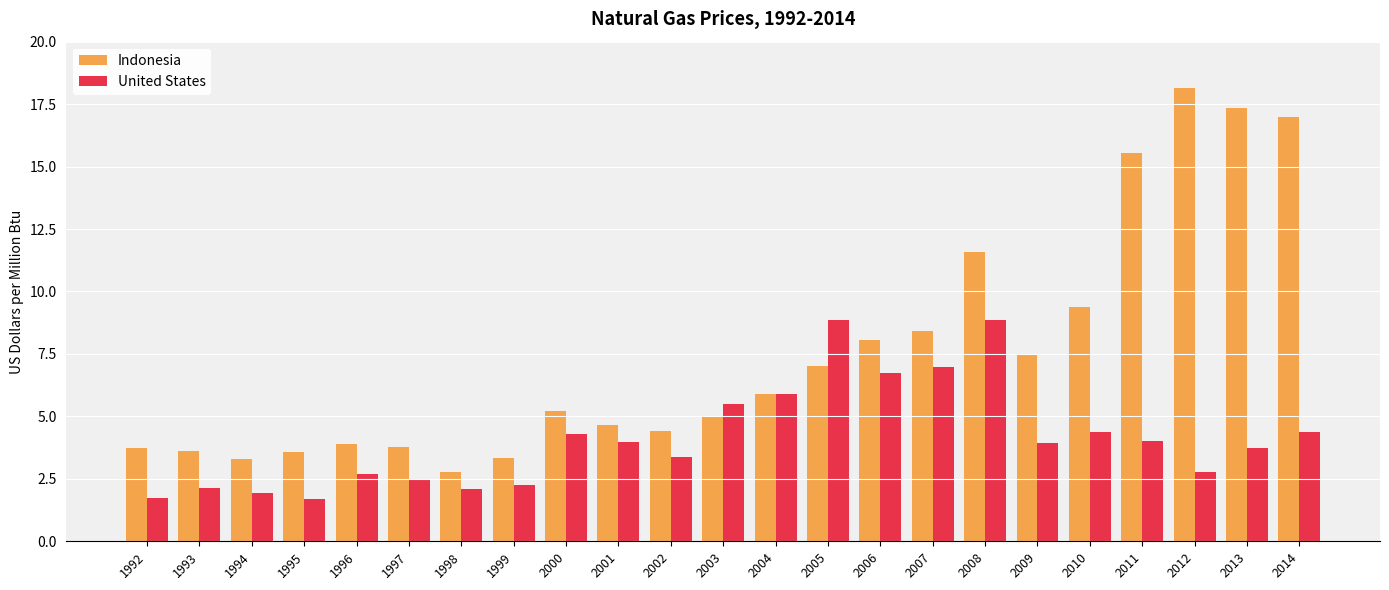

How many data points does each series have?

23